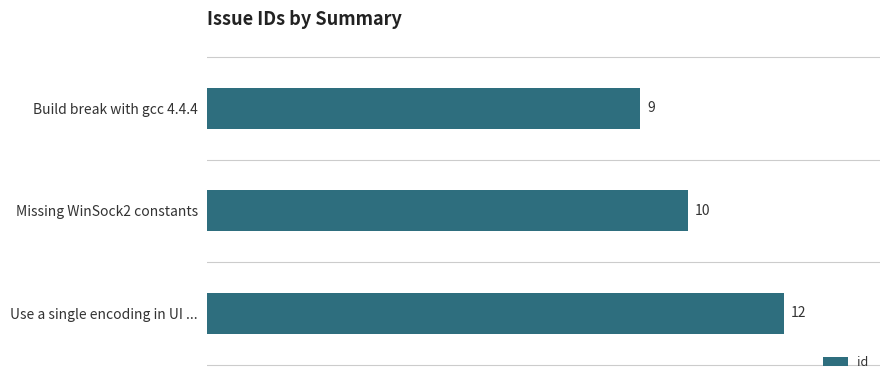

Reading top to bottom, what are all the values shown in this chart?

Build break with gcc 4.4.4=9	Missing WinSock2 constants=10	Use a single encoding in UI ...=12